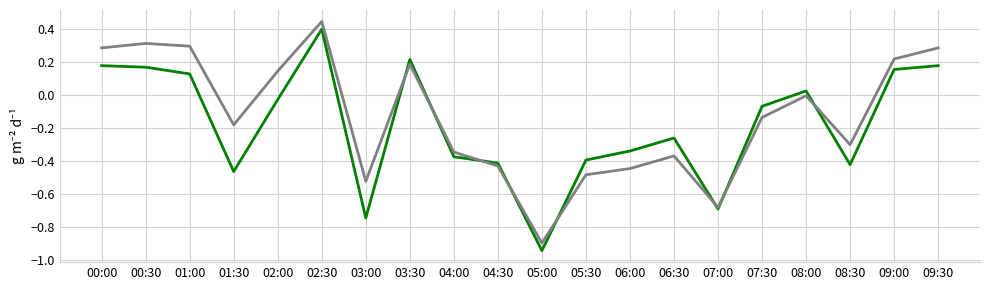

What is the total value across all series at 00:00?

0.5